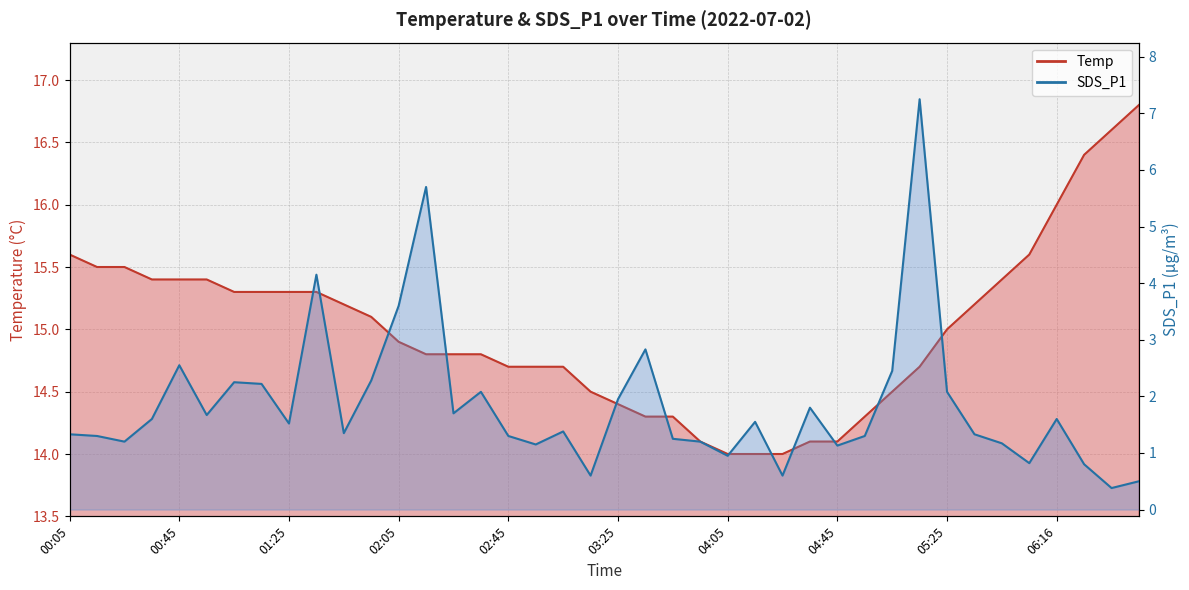

True or false: SDS_P1 and Temp cross at least once.

False